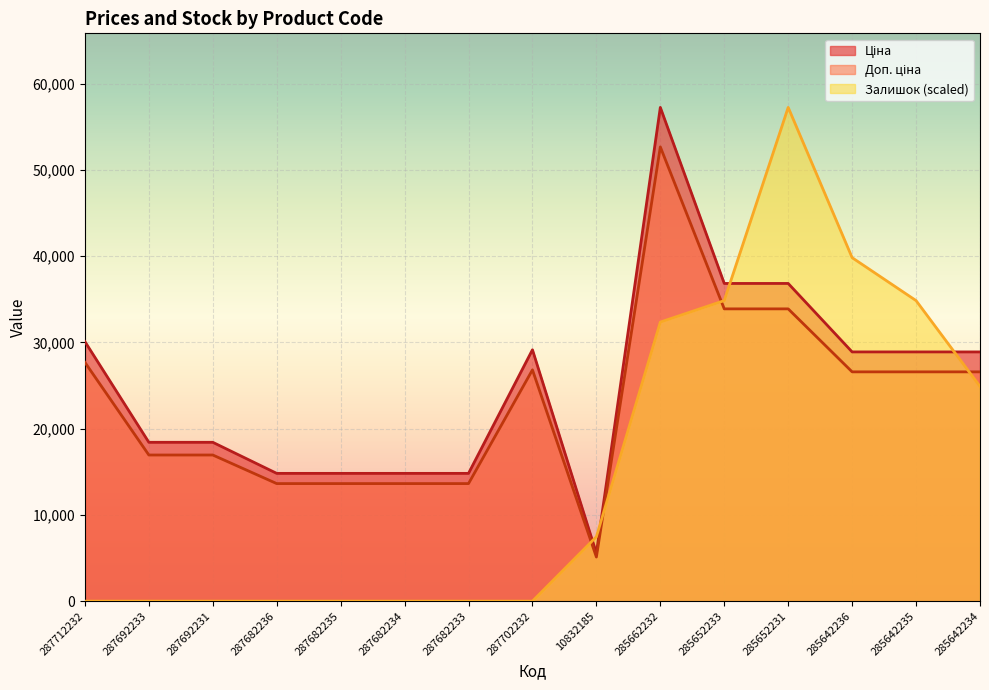

At which category does Ціна reach its first local valley?

10832185